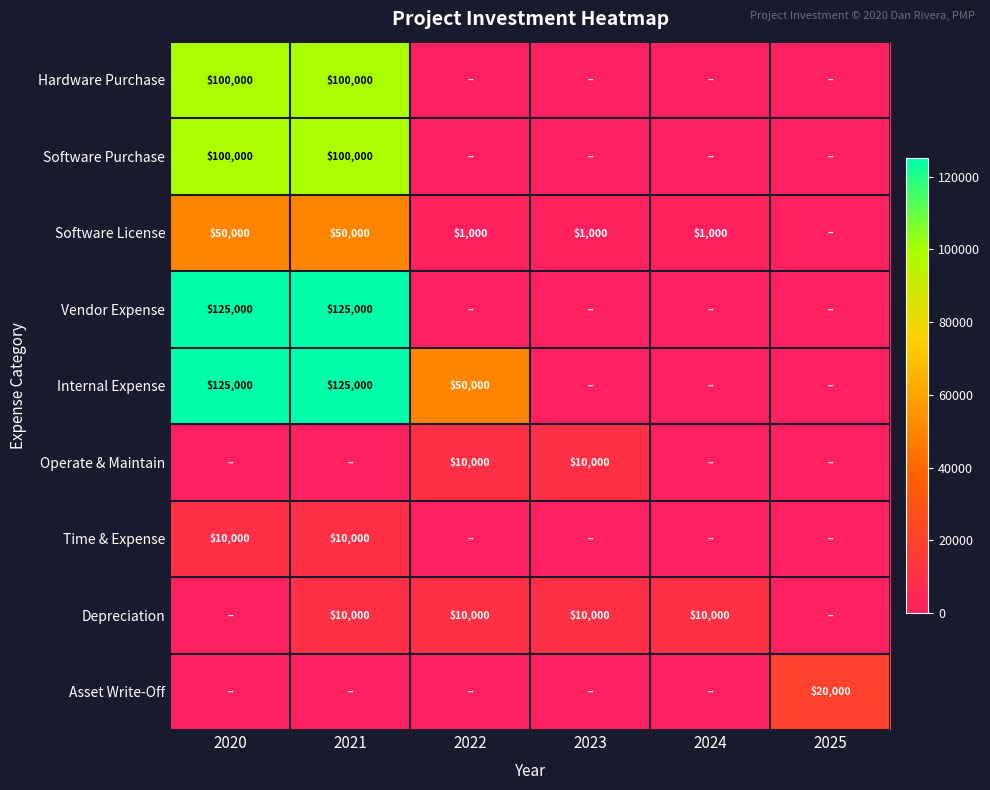

Is it true that Operate & Maintain equals 10000 at 2022?

True